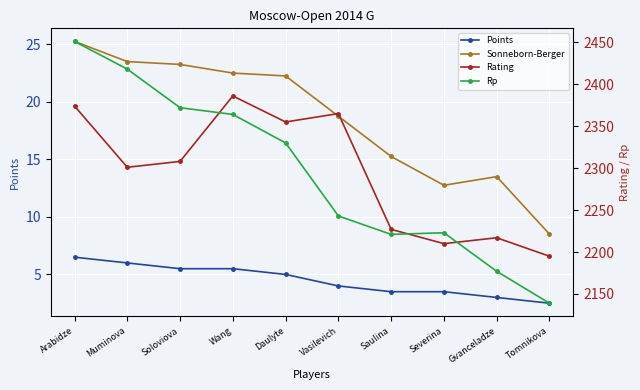

Reading left to right, transcribe all the data shown in this chart.

Points: Arabidze=6.5	Muminova=6.0	Soloviova=5.5	Wang=5.5	Daulyte=5.0	Vasilevich=4.0	Saulina=3.5	Severina=3.5	Gvanceladze=3.0	Tomnikova=2.5
Sonneborn-Berger: Arabidze=25.2	Muminova=23.5	Soloviova=23.2	Wang=22.5	Daulyte=22.2	Vasilevich=18.8	Saulina=15.2	Severina=12.8	Gvanceladze=13.5	Tomnikova=8.5
Rating: Arabidze=2374.0	Muminova=2301.0	Soloviova=2308.0	Wang=2386.0	Daulyte=2355.0	Vasilevich=2365.0	Saulina=2227.0	Severina=2210.0	Gvanceladze=2217.0	Tomnikova=2195.0
Rp: Arabidze=2451.0	Muminova=2418.0	Soloviova=2372.0	Wang=2364.0	Daulyte=2330.0	Vasilevich=2243.0	Saulina=2221.0	Severina=2223.0	Gvanceladze=2177.0	Tomnikova=2139.0